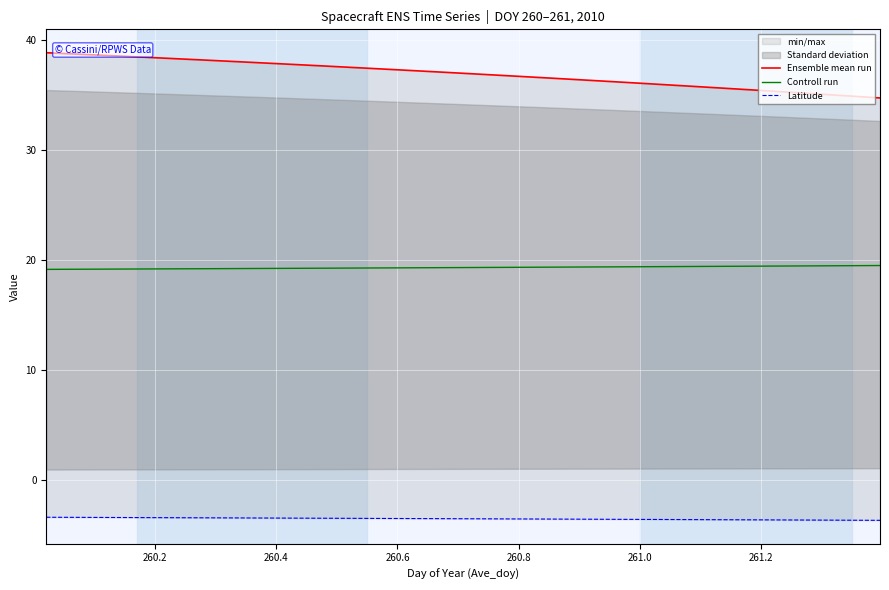

Which series has the largest range (max minus min)?

Ensemble mean run